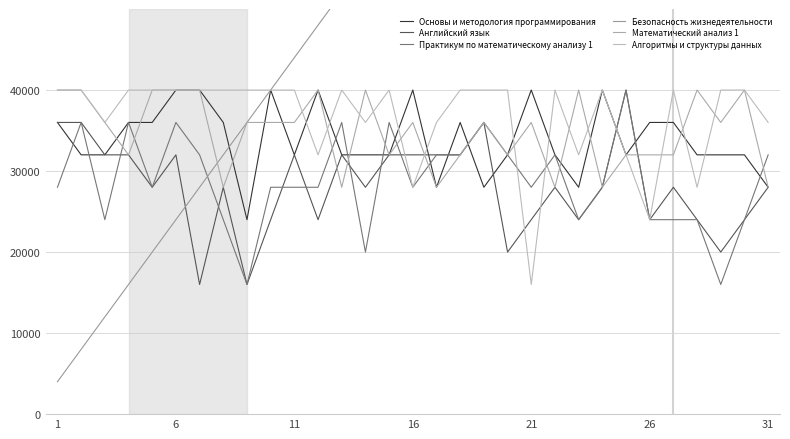

Which series ends up on top after the final intersection of Практикум по математическому анализу 1 and Основы и методология программирования?

Практикум по математическому анализу 1